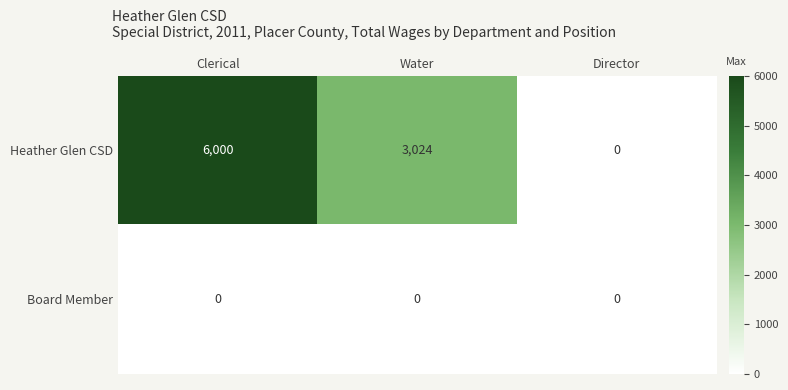

Which series has the widest spread of values?

Heather Glen CSD